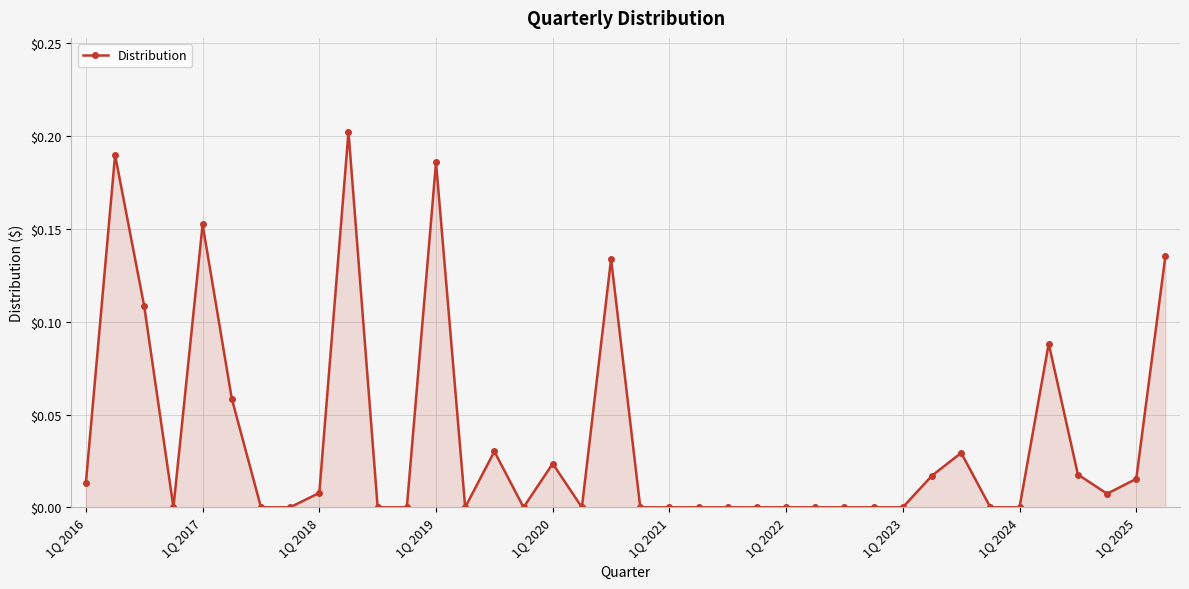

True or false: there are more than 1 points higher than both neighbors.

True